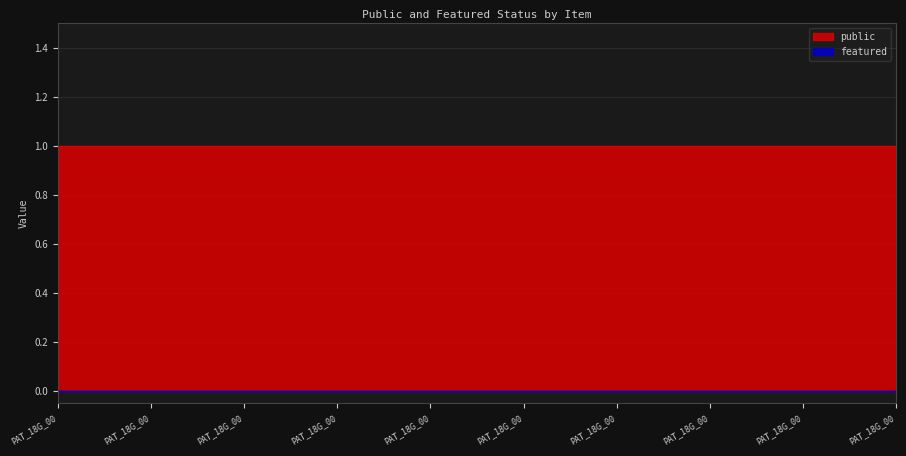

Which has a higher value, PAT_18G_001_209b or PAT_18G_001_201a?

PAT_18G_001_209b